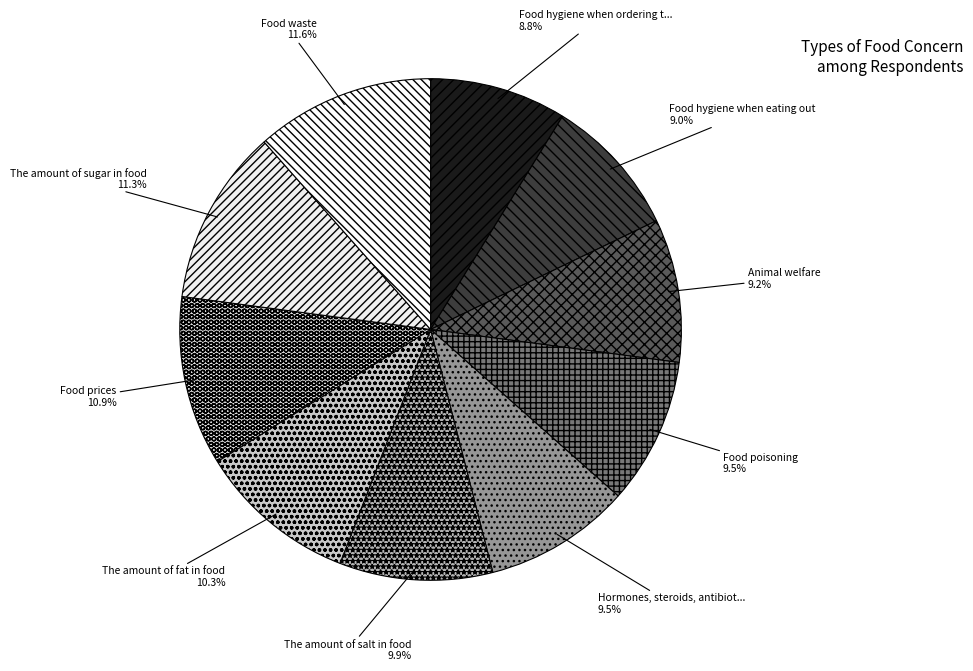

Which category has the biggest portion of the pie?

Food waste